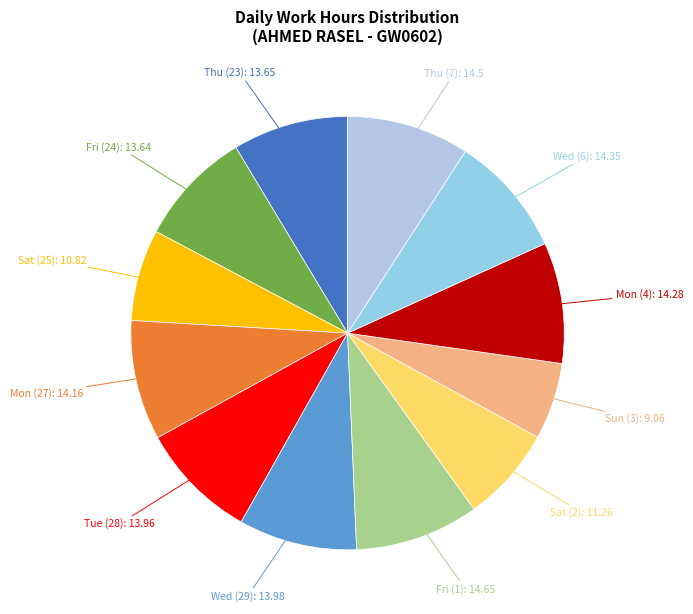

Is there a majority slice in this chart?

No